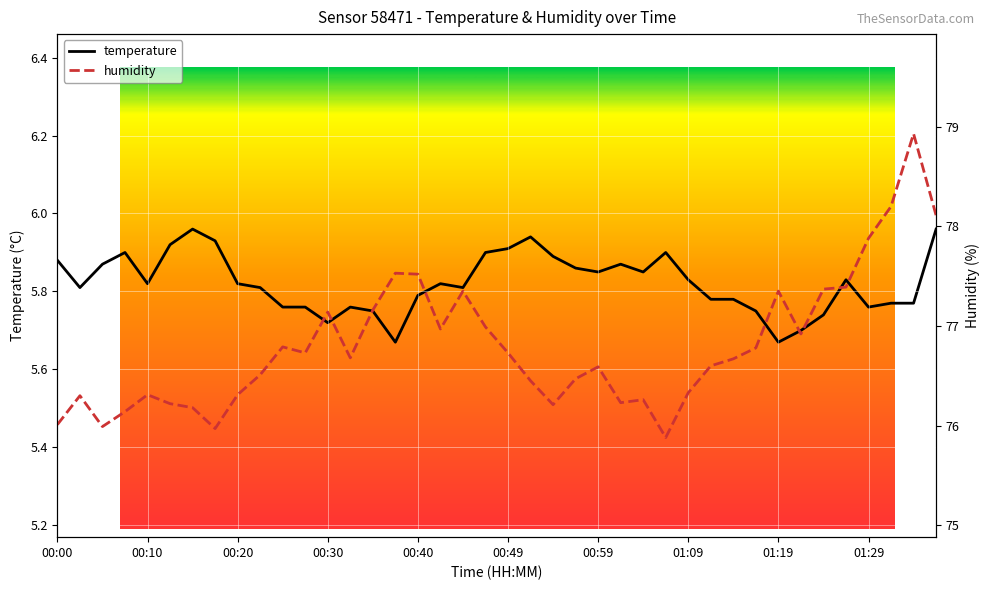

True or false: humidity has more than 0 points higher than both neighbors.

True